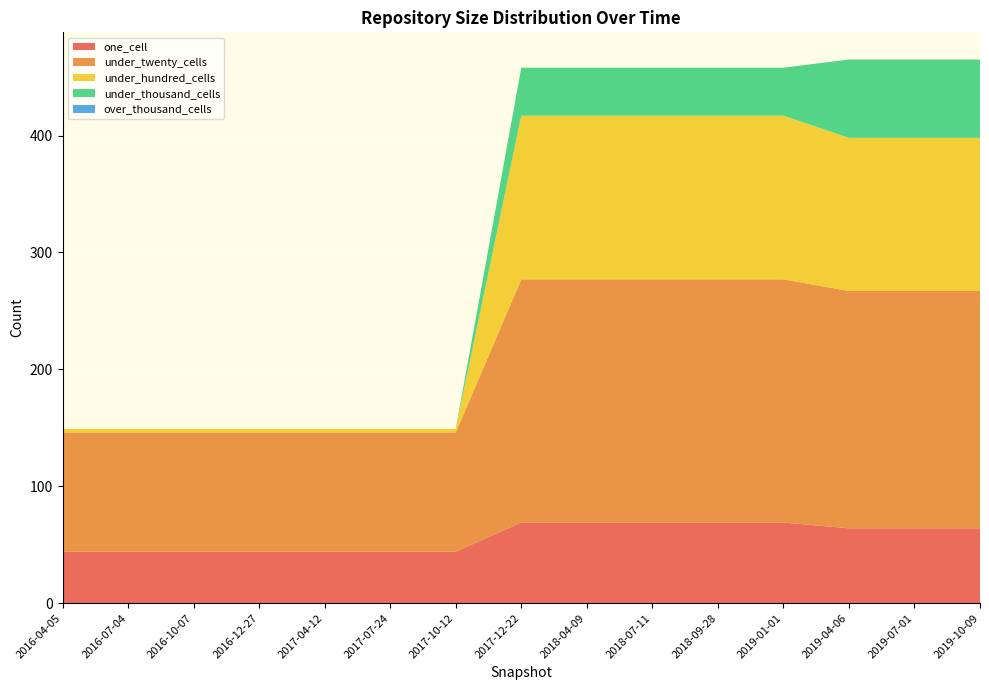

Reading right to left, extract all data points from this chart.

one_cell: 2019-10-09=64	2019-07-01=64	2019-04-06=64	2019-01-01=69	2018-09-28=69	2018-07-11=69	2018-04-09=69	2017-12-22=69	2017-10-12=44	2017-07-24=44	2017-04-12=44	2016-12-27=44	2016-10-07=44	2016-07-04=44	2016-04-05=44
under_twenty_cells: 2019-10-09=203	2019-07-01=203	2019-04-06=203	2019-01-01=208	2018-09-28=208	2018-07-11=208	2018-04-09=208	2017-12-22=208	2017-10-12=102	2017-07-24=102	2017-04-12=102	2016-12-27=102	2016-10-07=102	2016-07-04=102	2016-04-05=102
under_hundred_cells: 2019-10-09=131	2019-07-01=131	2019-04-06=131	2019-01-01=140	2018-09-28=140	2018-07-11=140	2018-04-09=140	2017-12-22=140	2017-10-12=3	2017-07-24=3	2017-04-12=3	2016-12-27=3	2016-10-07=3	2016-07-04=3	2016-04-05=3
under_thousand_cells: 2019-10-09=67	2019-07-01=67	2019-04-06=67	2019-01-01=41	2018-09-28=41	2018-07-11=41	2018-04-09=41	2017-12-22=41	2017-10-12=0	2017-07-24=0	2017-04-12=0	2016-12-27=0	2016-10-07=0	2016-07-04=0	2016-04-05=0
over_thousand_cells: 2019-10-09=0	2019-07-01=0	2019-04-06=0	2019-01-01=0	2018-09-28=0	2018-07-11=0	2018-04-09=0	2017-12-22=0	2017-10-12=0	2017-07-24=0	2017-04-12=0	2016-12-27=0	2016-10-07=0	2016-07-04=0	2016-04-05=0